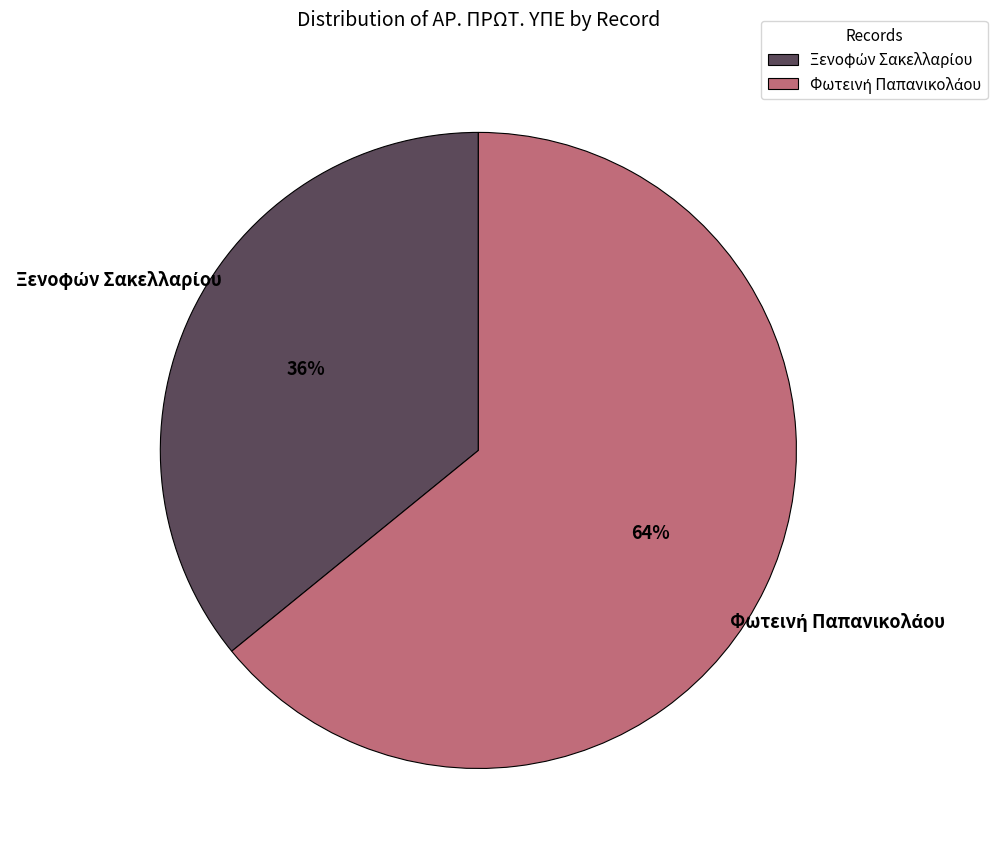

Does any single category account for the majority?

Yes